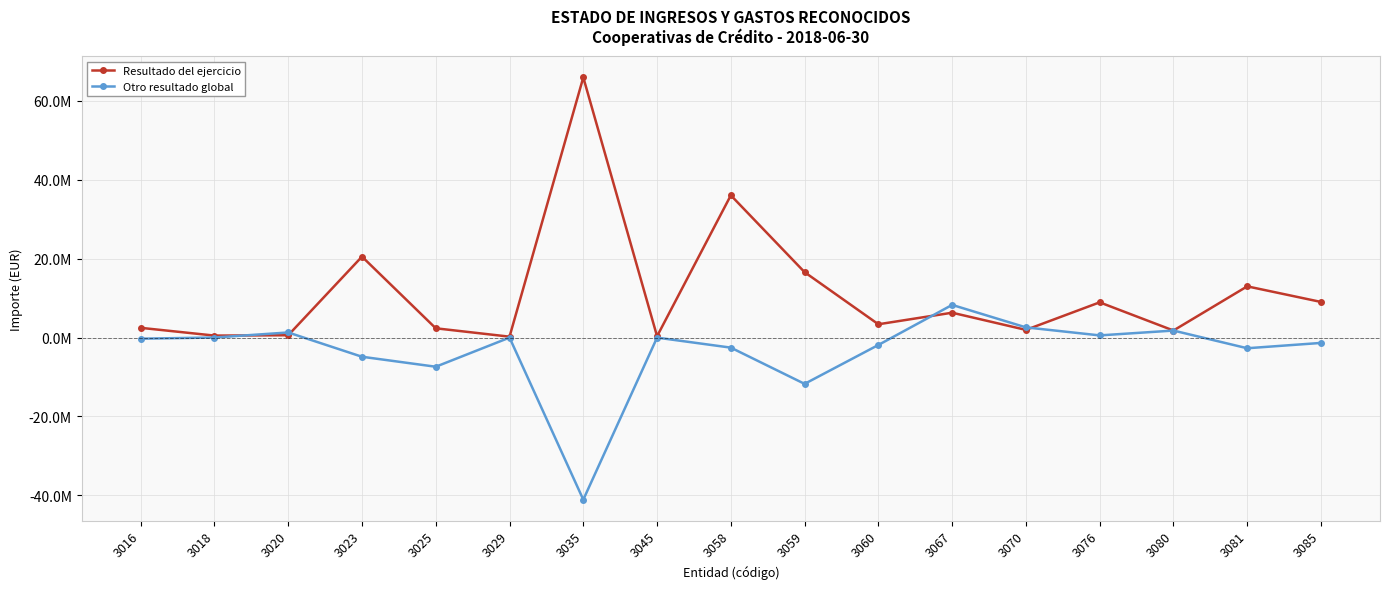

Is it true that Resultado del ejercicio equals 2482814.4 at 3016?

True